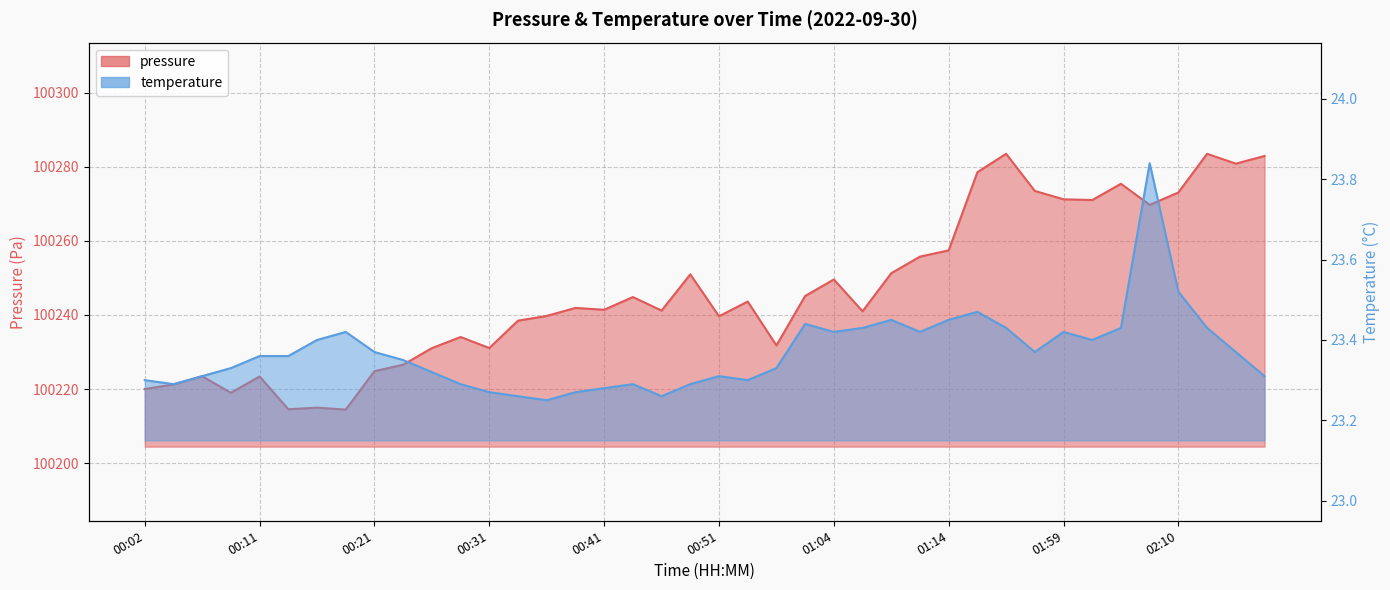

At which category does the chart reach its peak across all series?

01:52